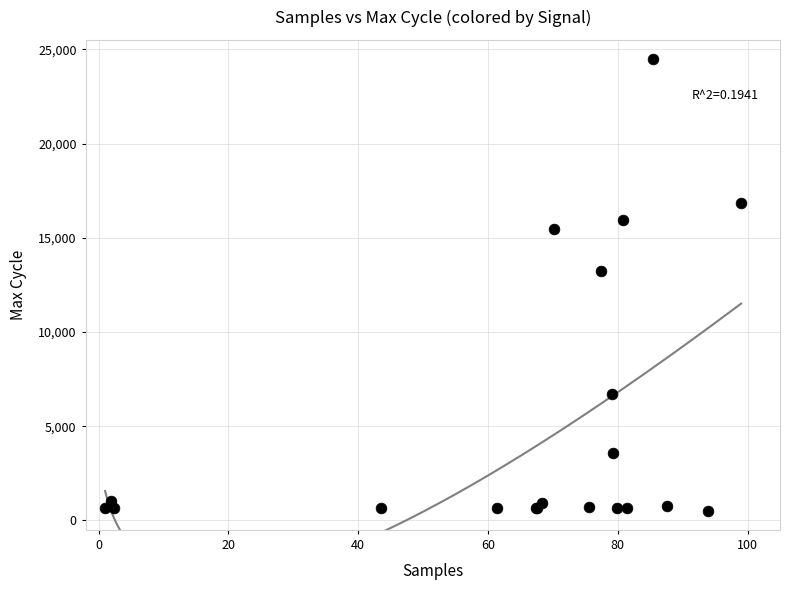

What Y value in the scatter plot is closest to 12500?

13231.9